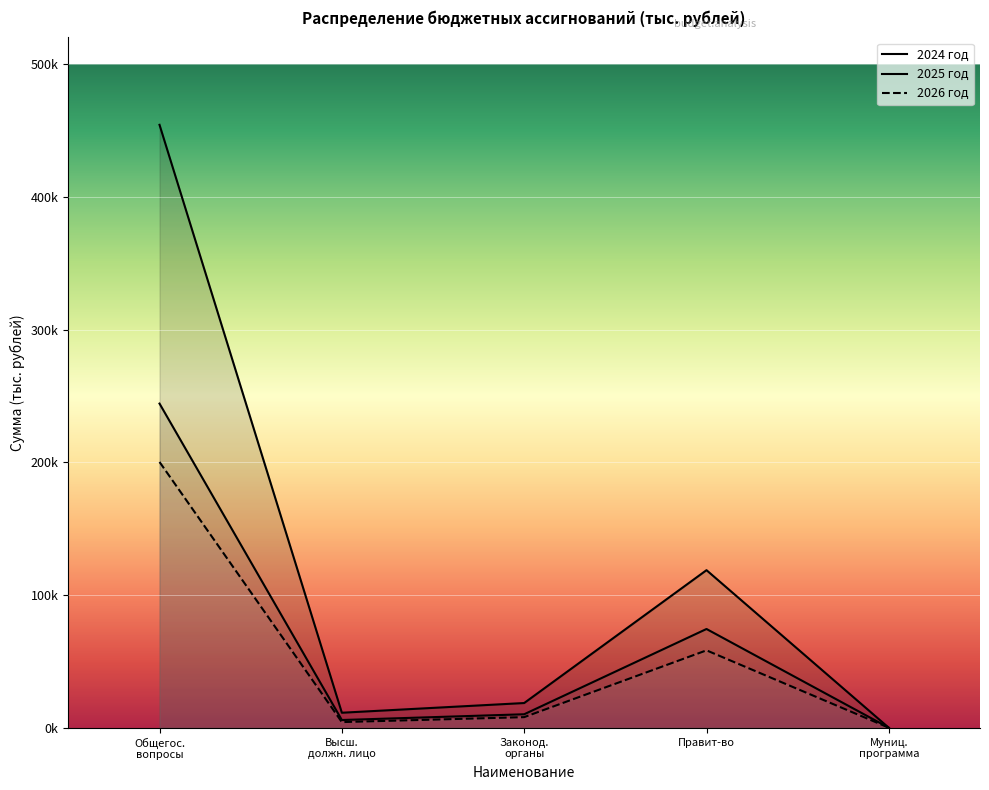

What is the greatest value displayed?

454167.4